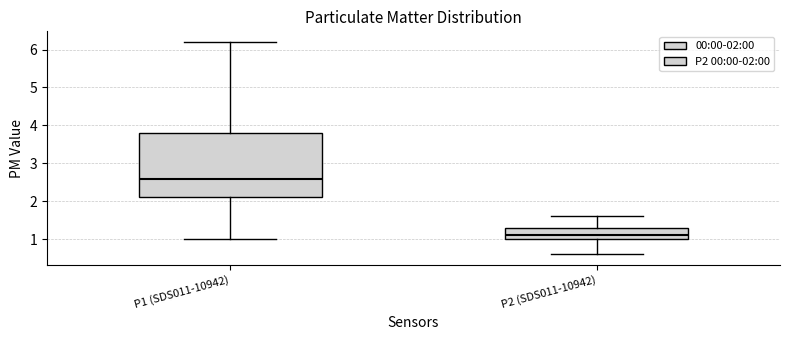

Where is the lower edge of the box for P1 (SDS011-10942) on the y-axis? The values are not printed on the chart, so give them approximately, as read against the axis.

2.1